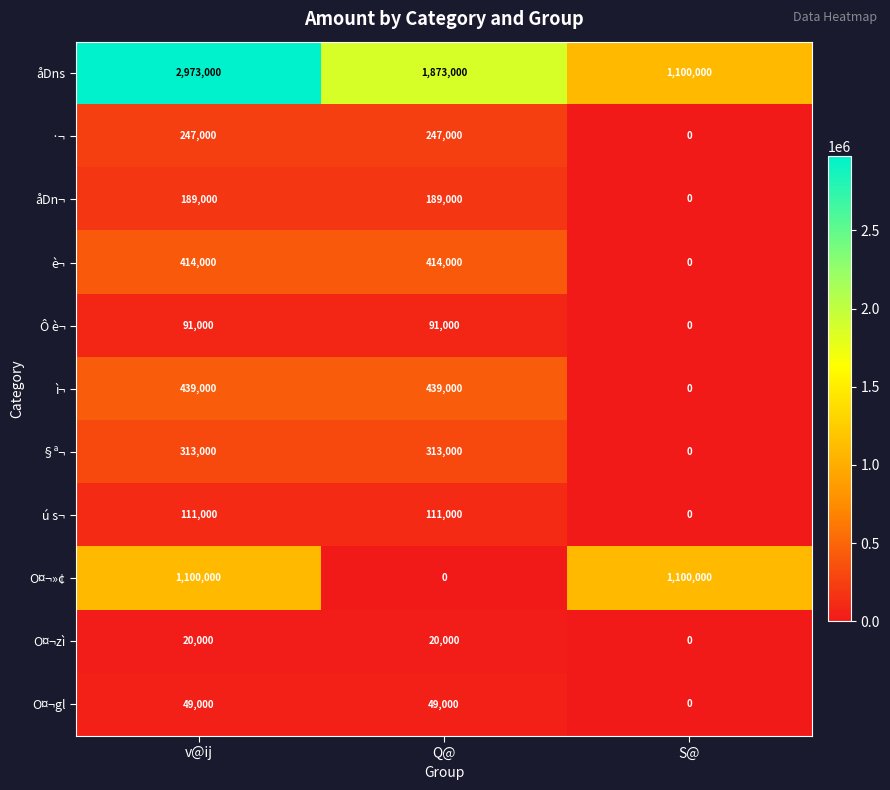

At which label does O¤¬gl reach its minimum?

S@